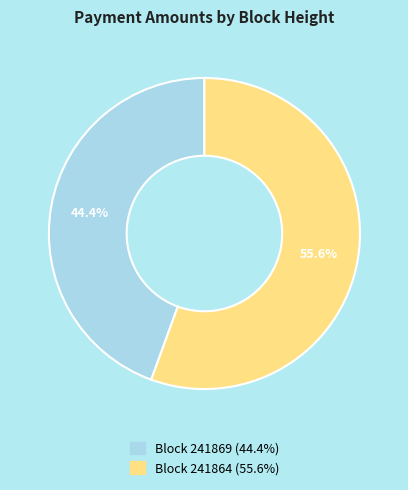

Does any single category account for the majority?

Yes